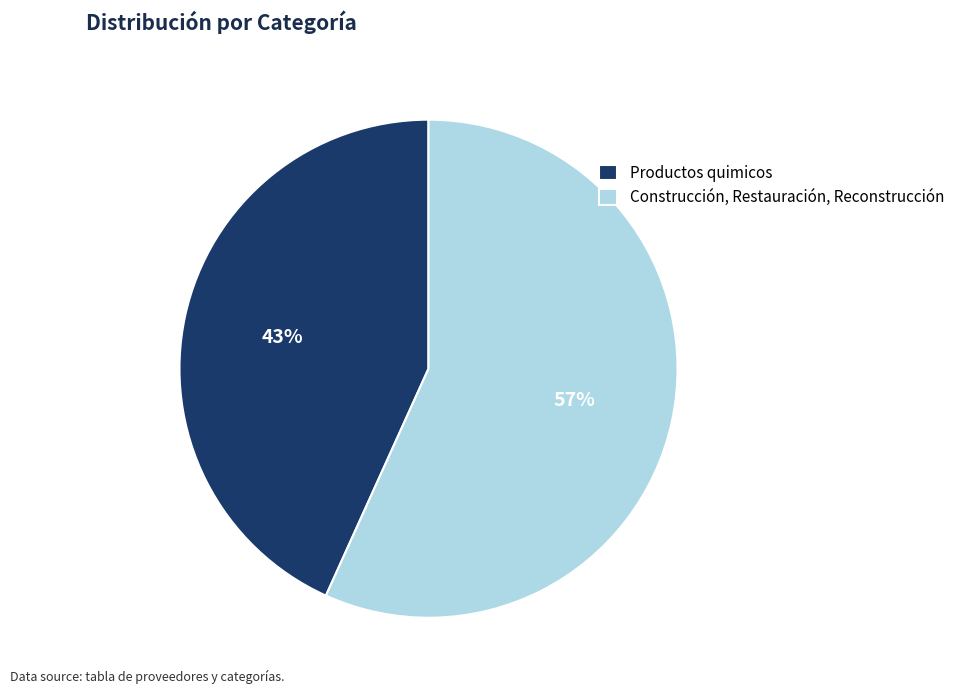

Do Construcción, Restauración, Reconstrucción and Productos quimicos together represent more than half of the pie?

Yes